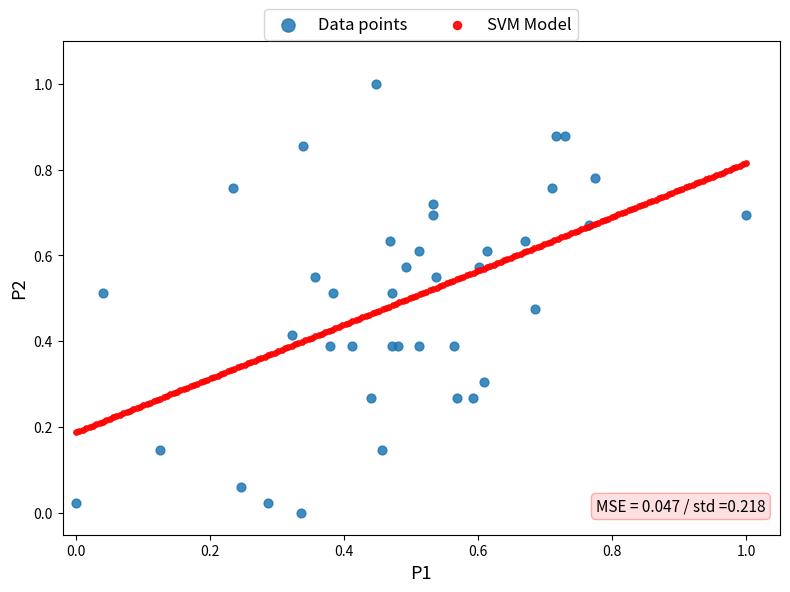

Which series contains the highest Y value?

Data points